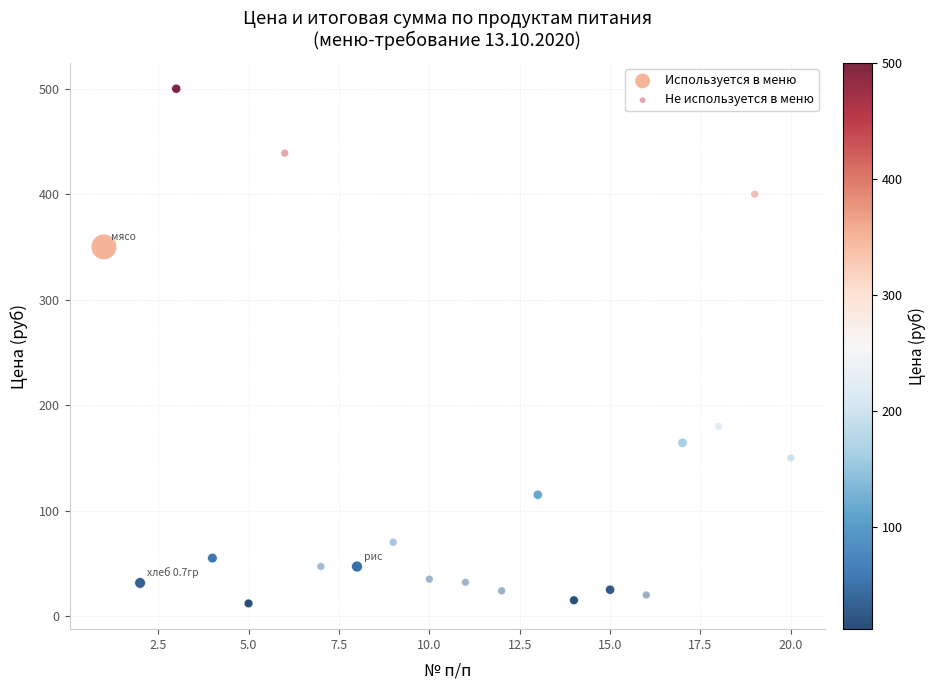

Which series has the widest spread of Y values?

Используется в меню